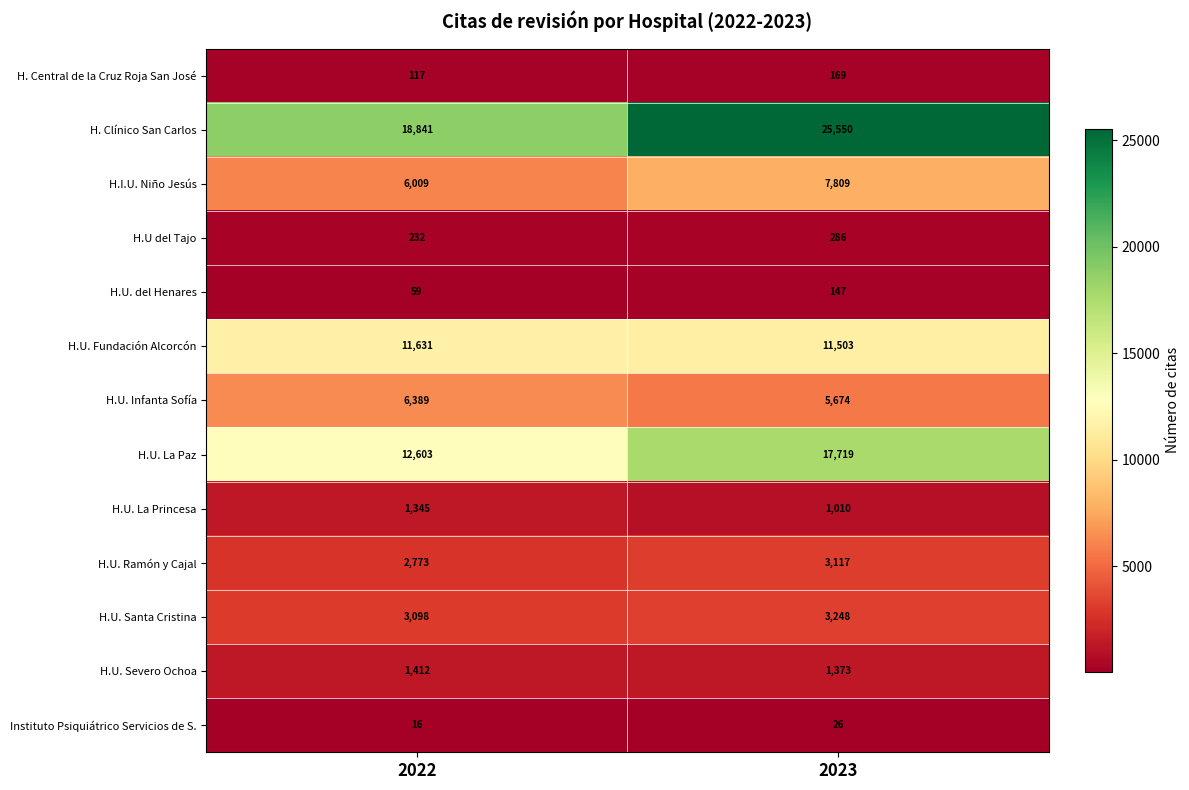

What is the difference between the H.U. La Princesa values at 2022 and 2023?

335